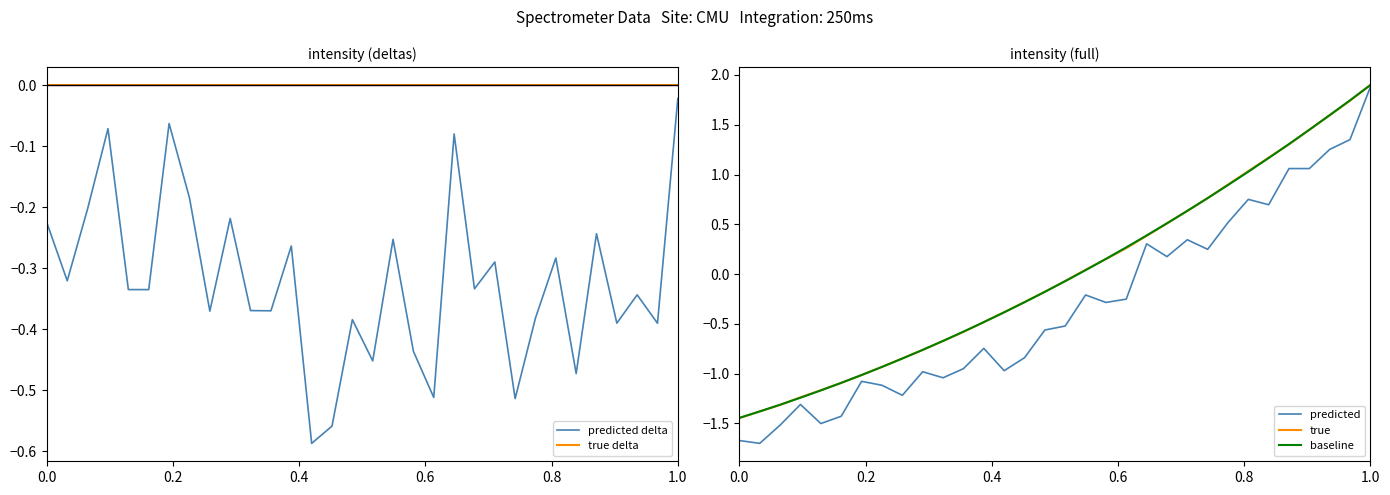

At which label does baseline reach its peak?

1.0